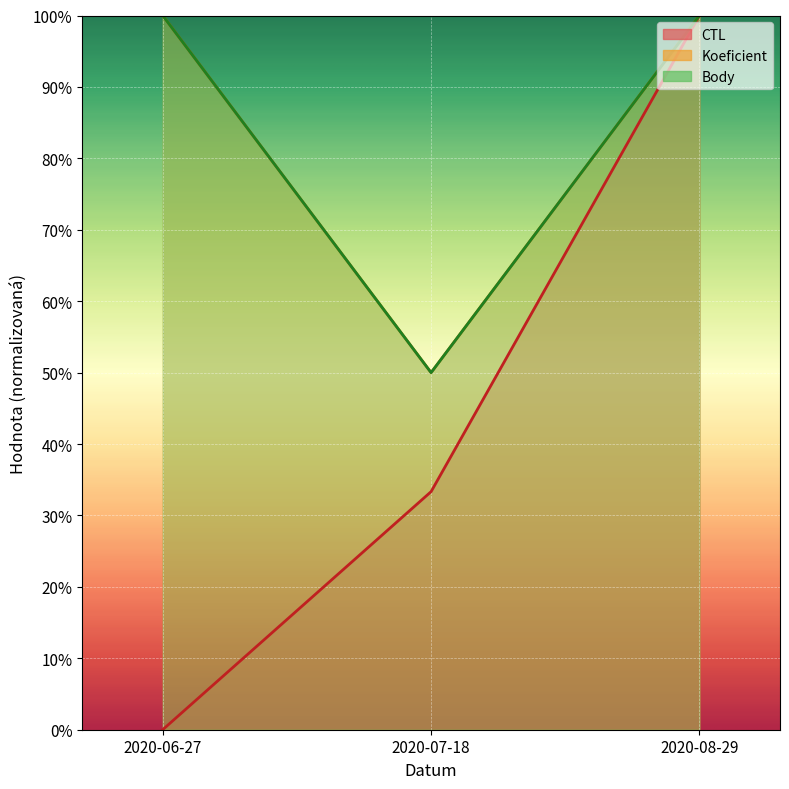

What is the sum of the Koeficient values at 2020-08-29 and 2020-06-27?

200.0